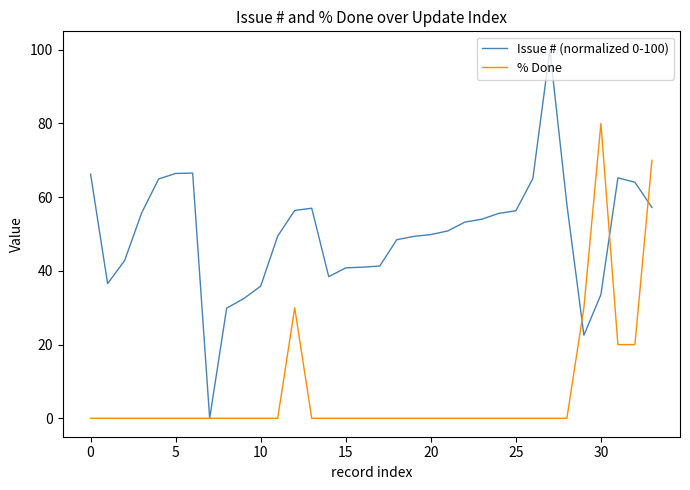

What is the maximum value for Issue # (normalized 0-100)?

100.0